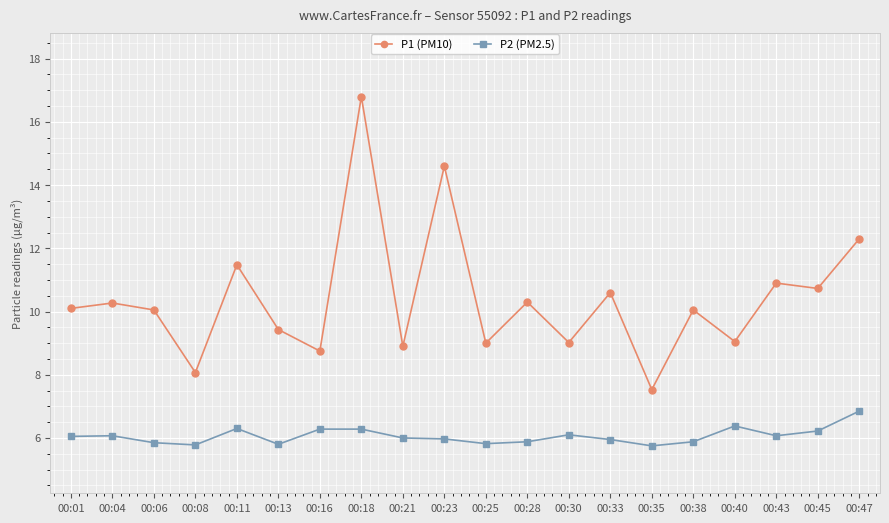

True or false: P1 (PM10) has more than 0 interior local peaks.

True